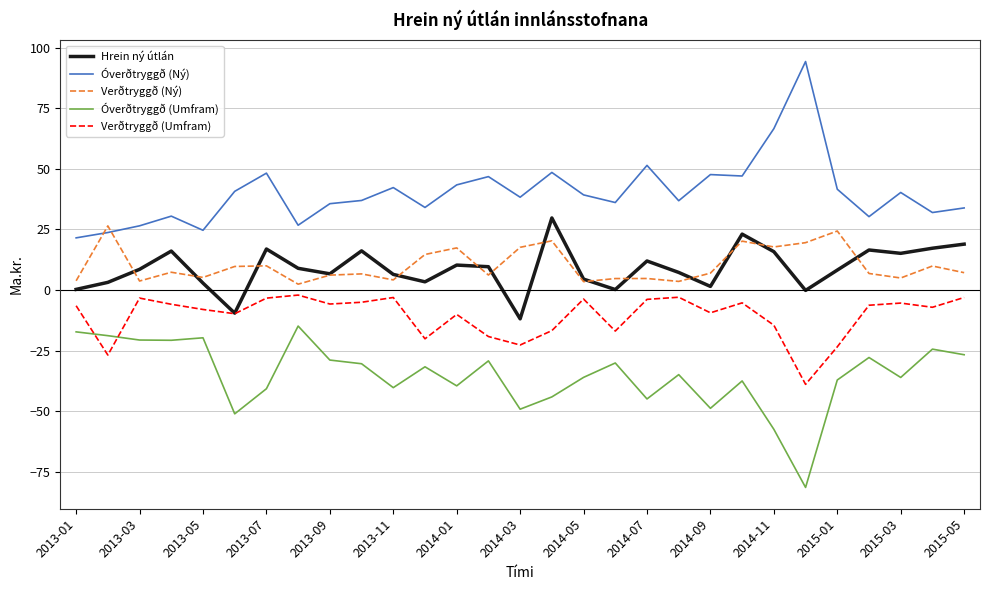

Count the number of categories in the chart.

29